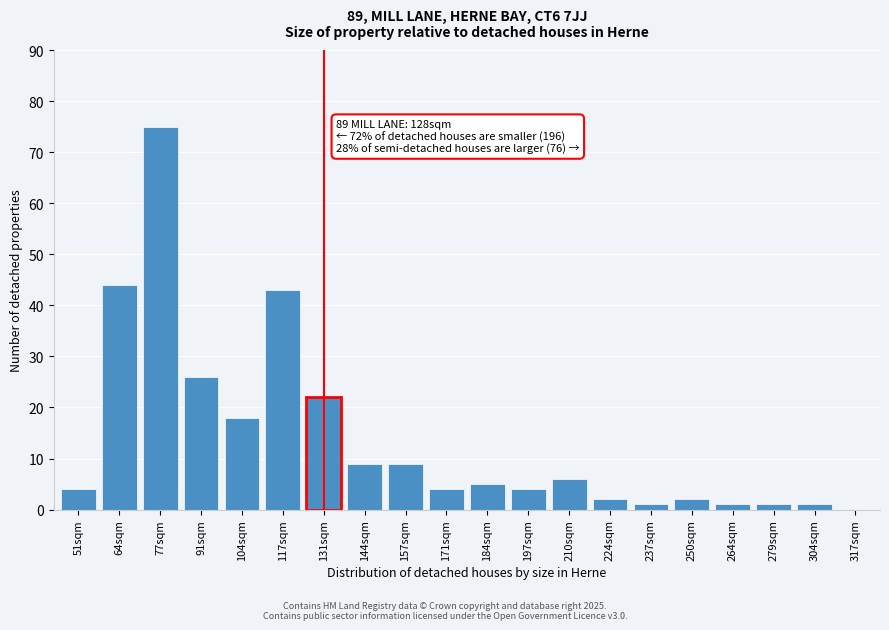

Reading right to left, list all the values displayed in this chart.

317sqm=0	304sqm=1	279sqm=1	264sqm=1	250sqm=2	237sqm=1	224sqm=2	210sqm=6	197sqm=4	184sqm=5	171sqm=4	157sqm=9	144sqm=9	131sqm=22	117sqm=43	104sqm=18	91sqm=26	77sqm=75	64sqm=44	51sqm=4